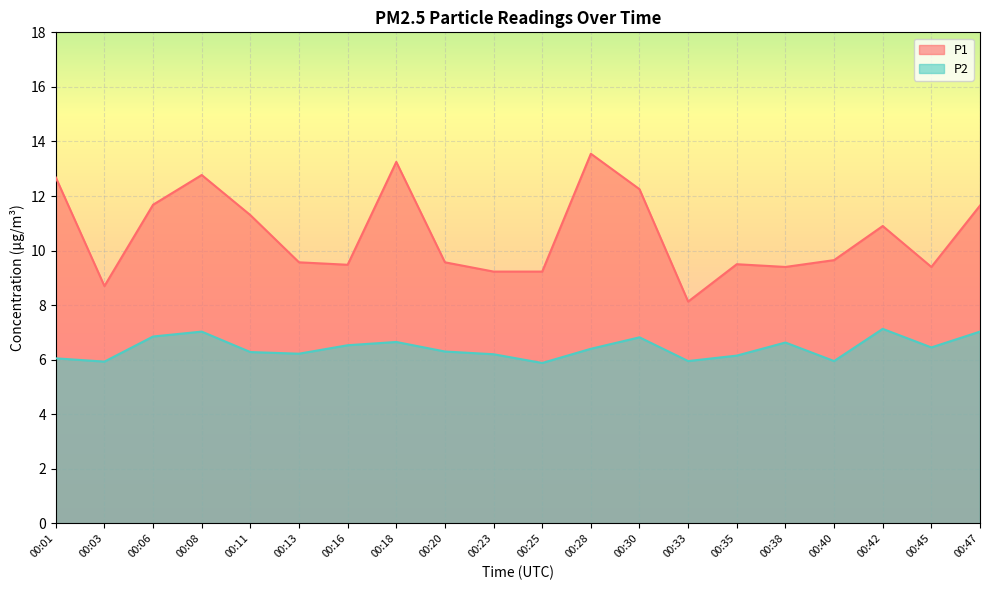

What is the value of the P2 point at the 20th from the left?

7.0